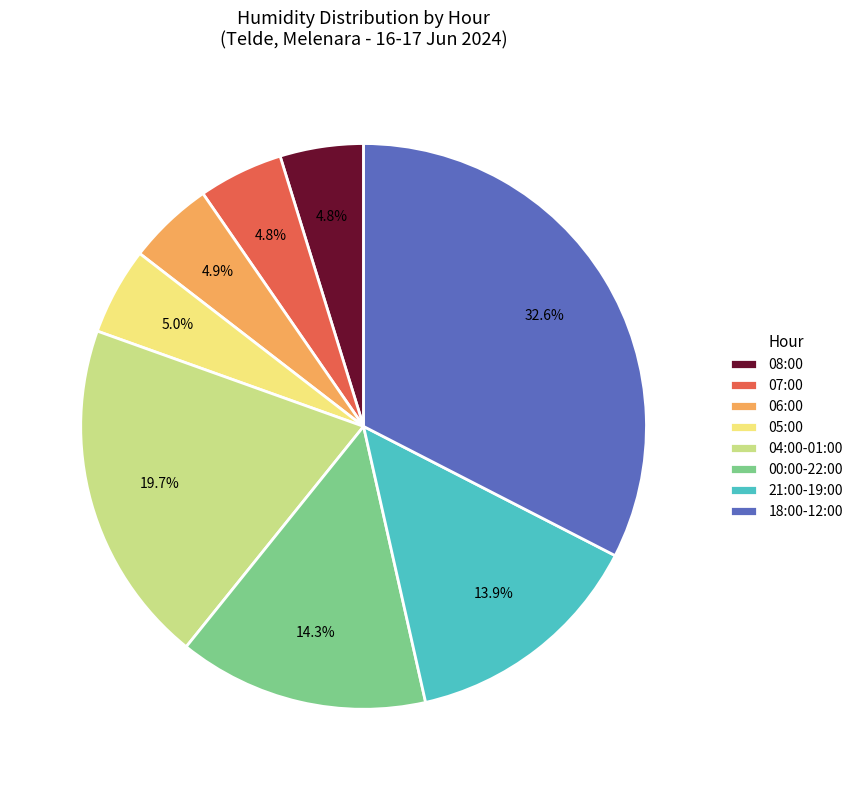

How much of the chart is everything except 18:00-12:00?

67.4%